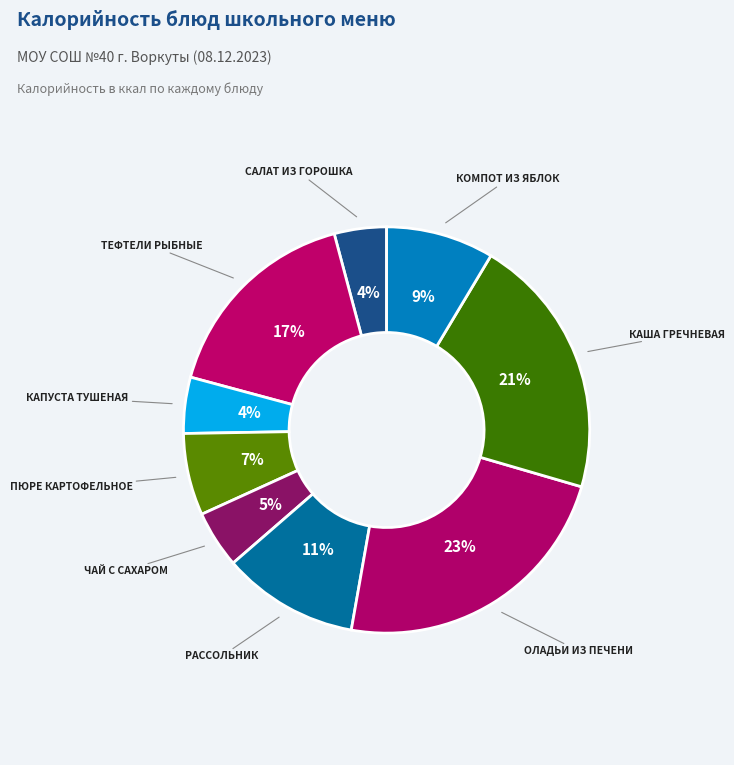

True or false: РАССОЛЬНИК accounts for 11% of the total.

True